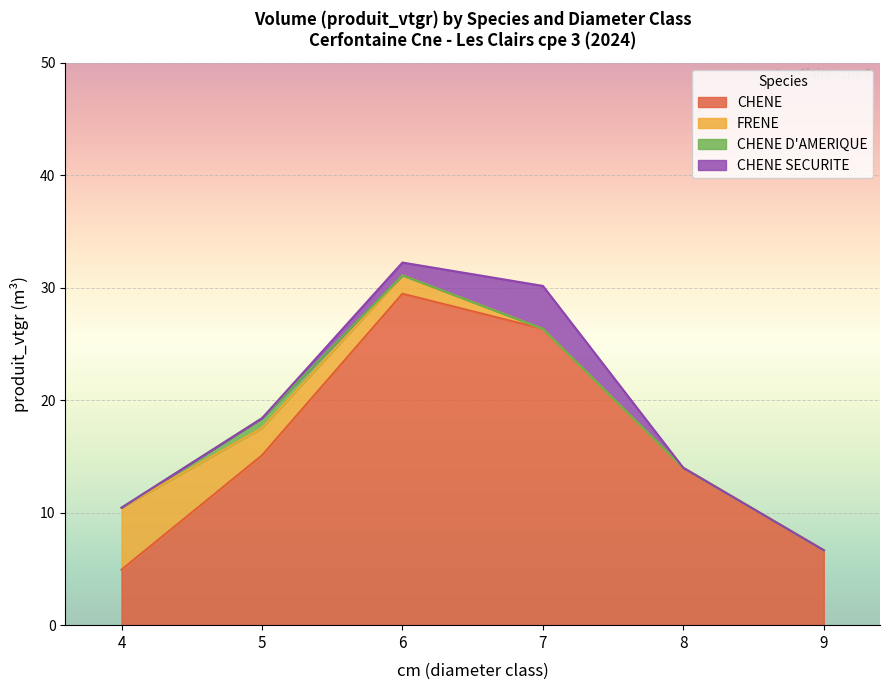

Which category has the lowest value in the CHENE SECURITE series?

4